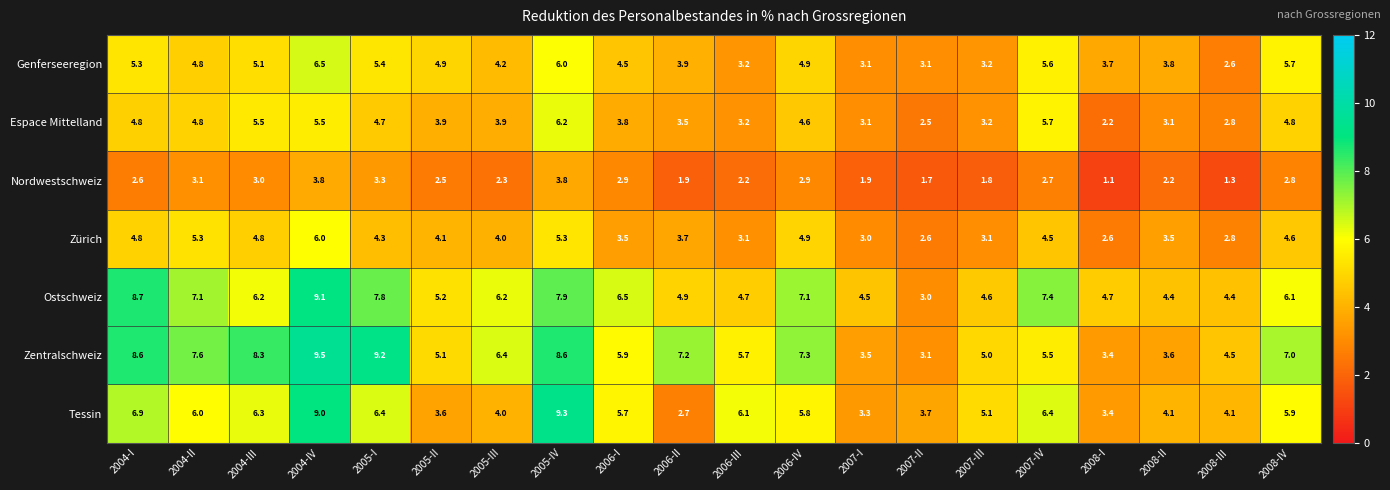

At which category is the sum across all series the highest?

2004-IV